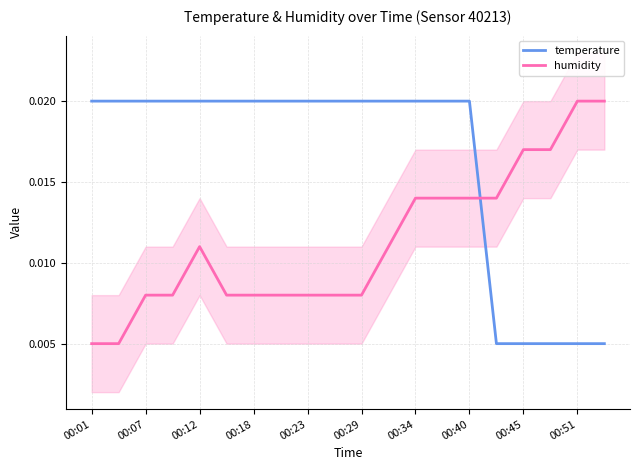

Is the value of humidity at 00:29 greater than the value of temperature at 00:34?

No